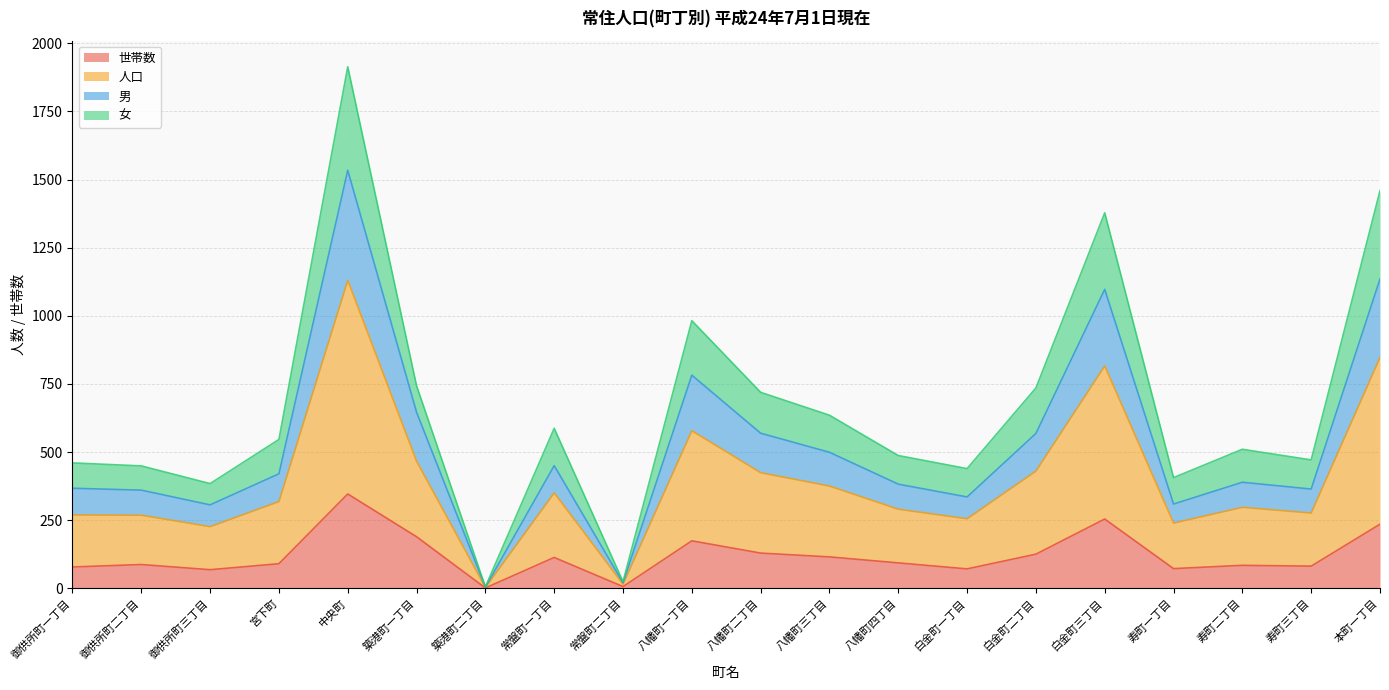

True or false: 世帯数 has a value of 118 at 白金町三丁目.

False